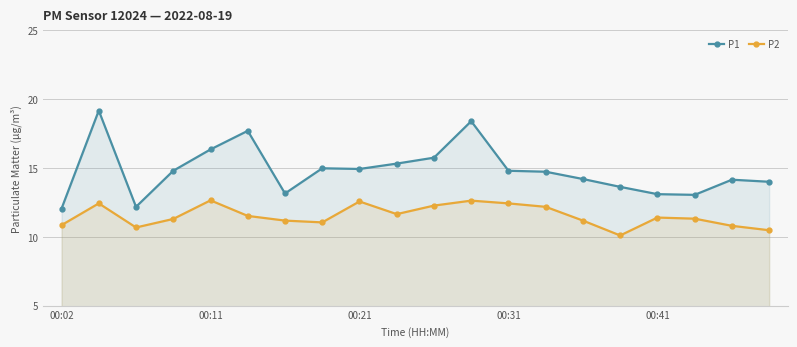

Which series has the largest total across all categories?

P1